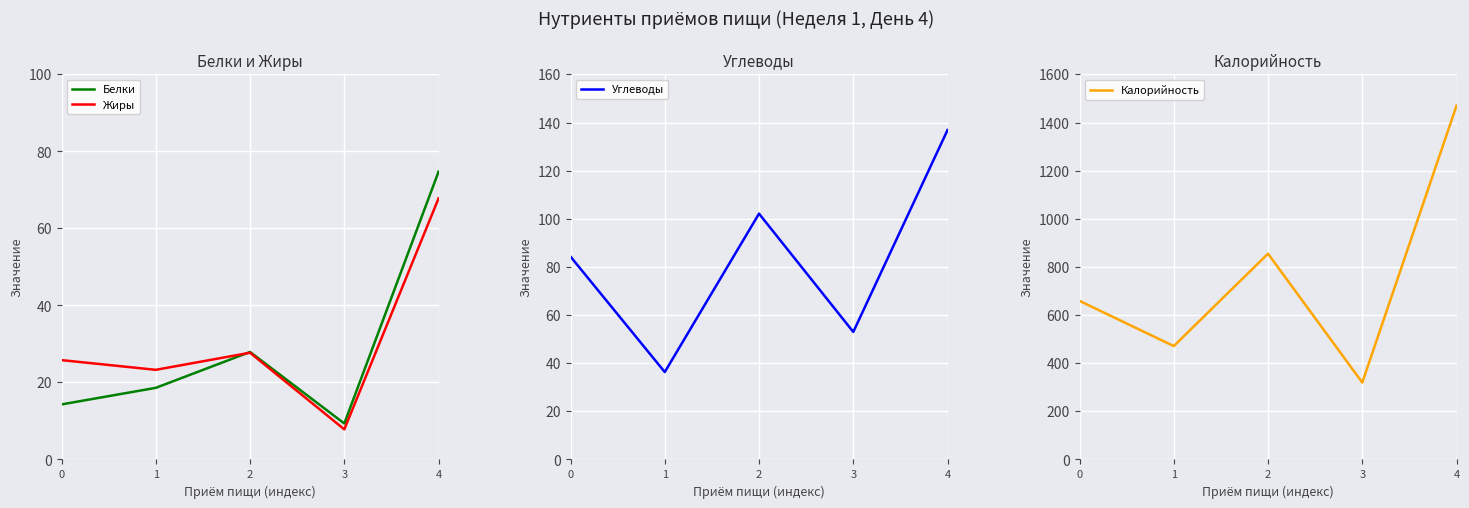

Reading left to right, transcribe all the data shown in this chart.

Белки: 14.3	18.6	27.9	9.3	74.7
Жиры: 25.8	23.3	27.7	7.8	67.8
Углеводы: 84.3	36.3	102.2	53.0	136.9
Калорийность: 659.0	471.2	855.1	319.6	1470.4